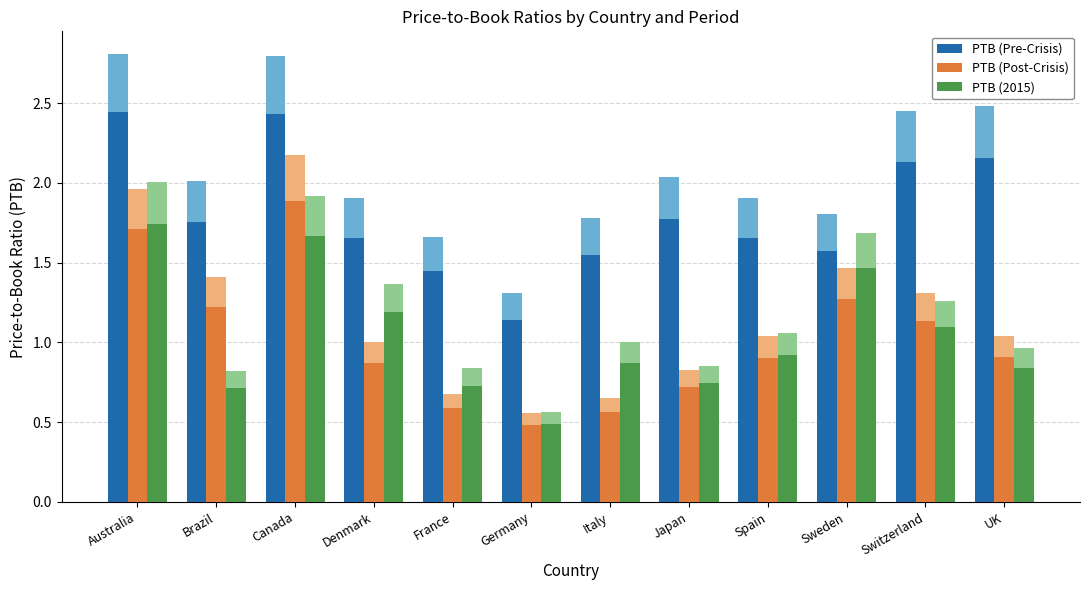

Where is PTB (Pre-Crisis) nearest to the value 1?

Germany